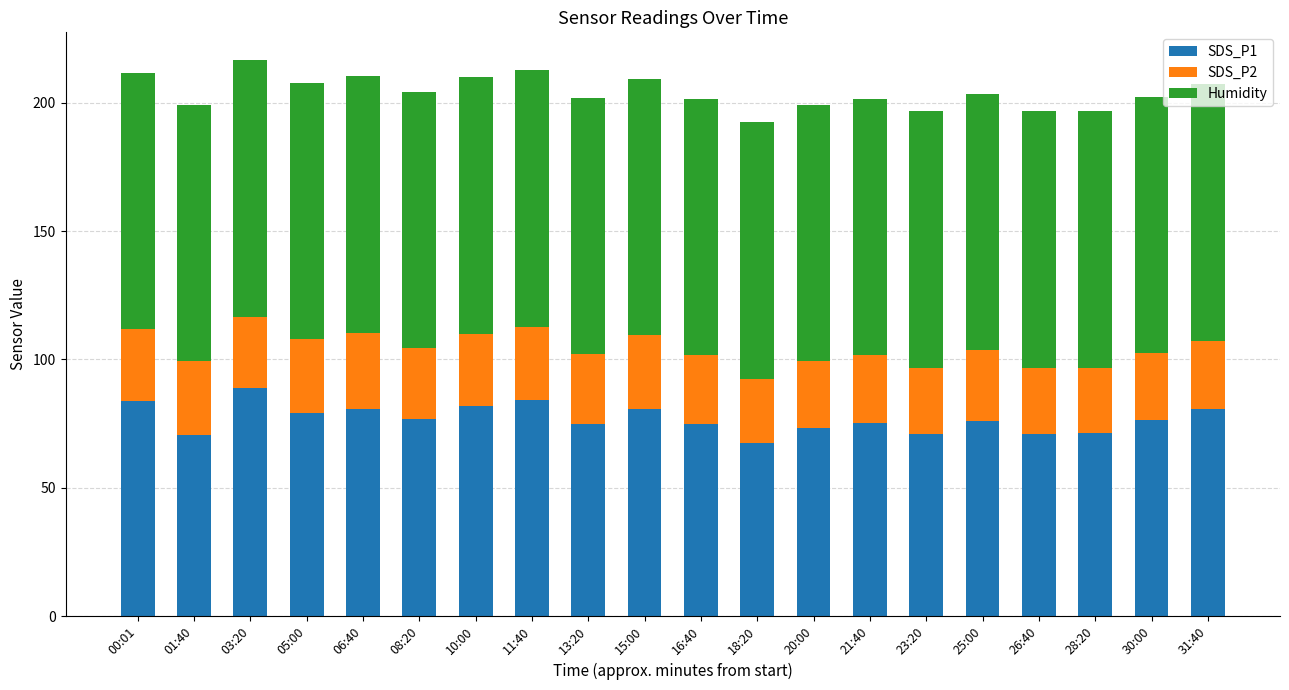

What is the total value across all series at 28:20?

196.7